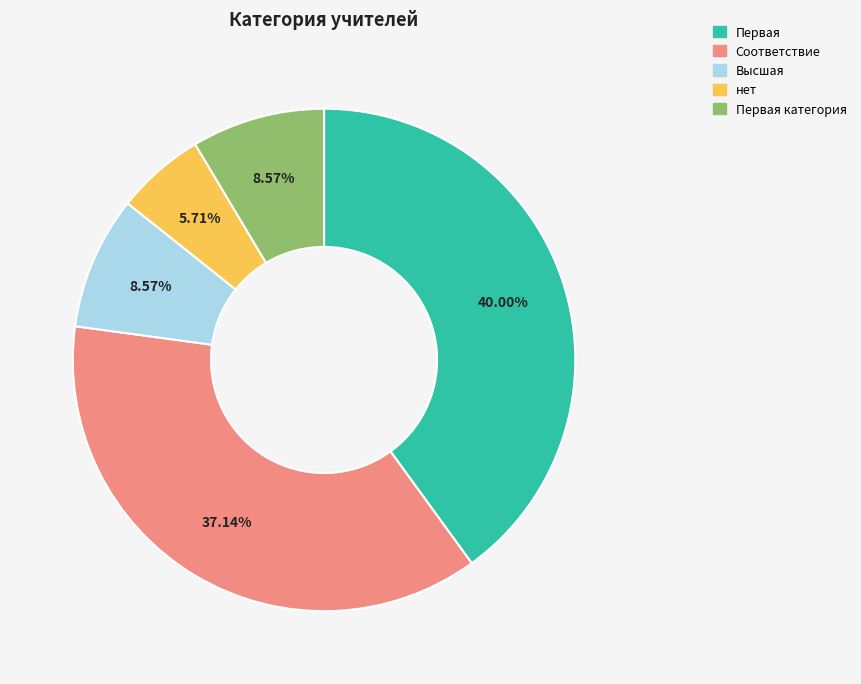

True or false: Первая категория accounts for 9% of the total.

True